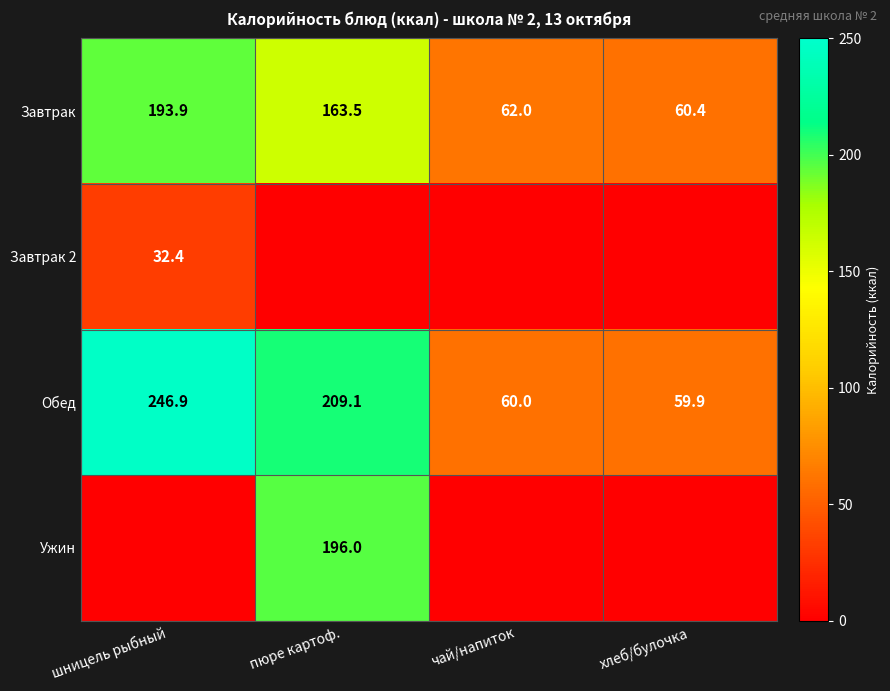

Which category has the lowest value in the Завтрак series?

хлеб/булочка